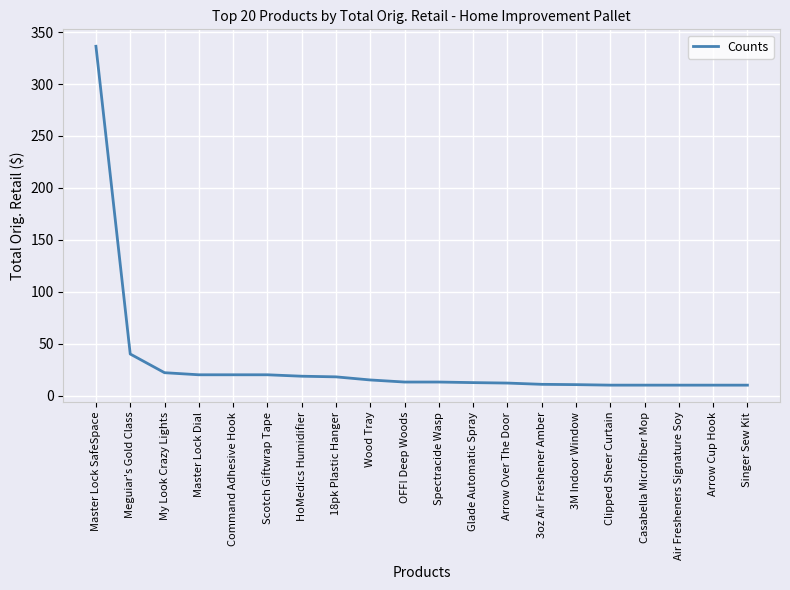

What position from the left is OFF! Deep Woods?

10